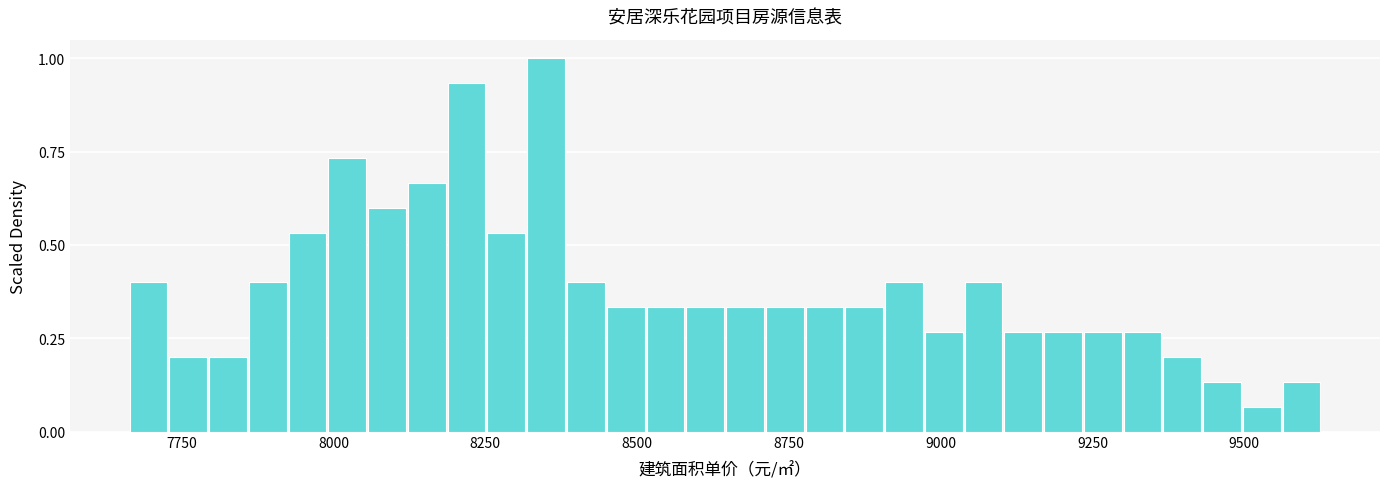

Read against the x-axis, roughly where is the centre of the tallest bar?

8350